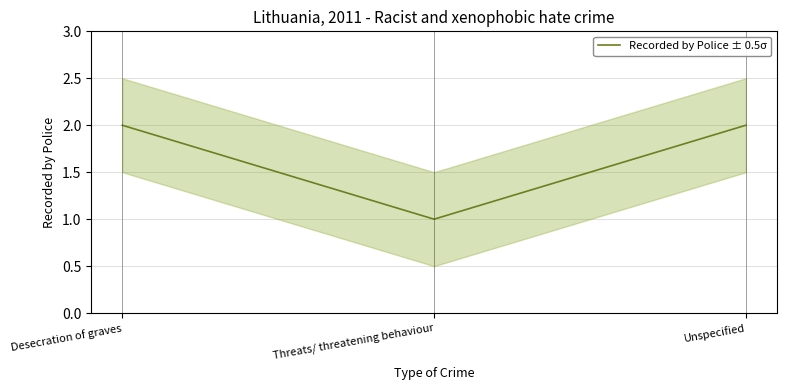

The chart shows a value of 2 at Desecration of graves. True or false?

True